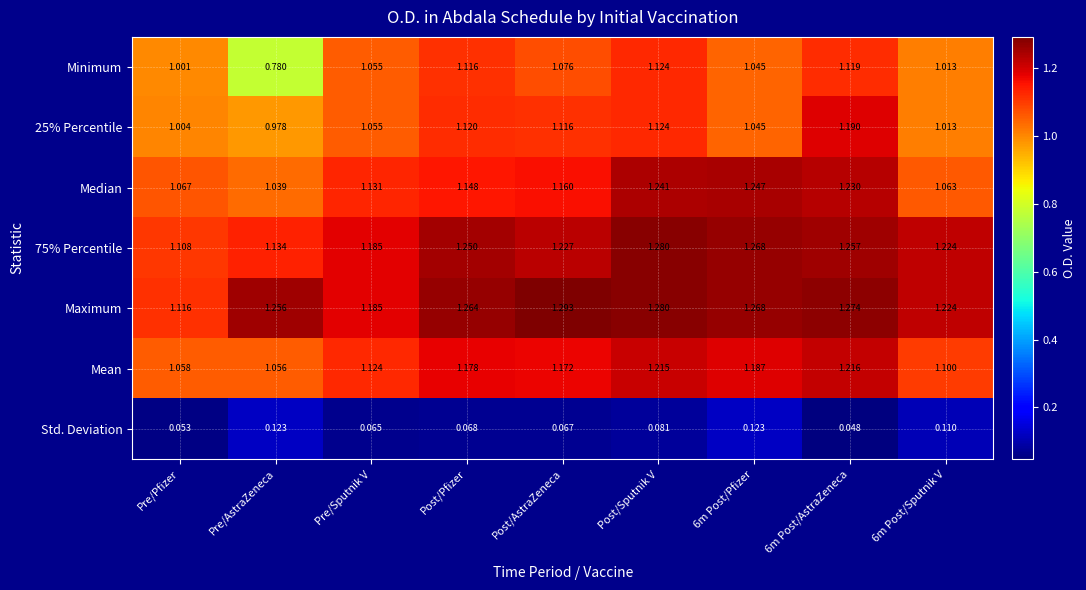

Is the value of Std. Deviation at Pre/AstraZeneca greater than the value of 75% Percentile at Pre/Sputnik V?

No